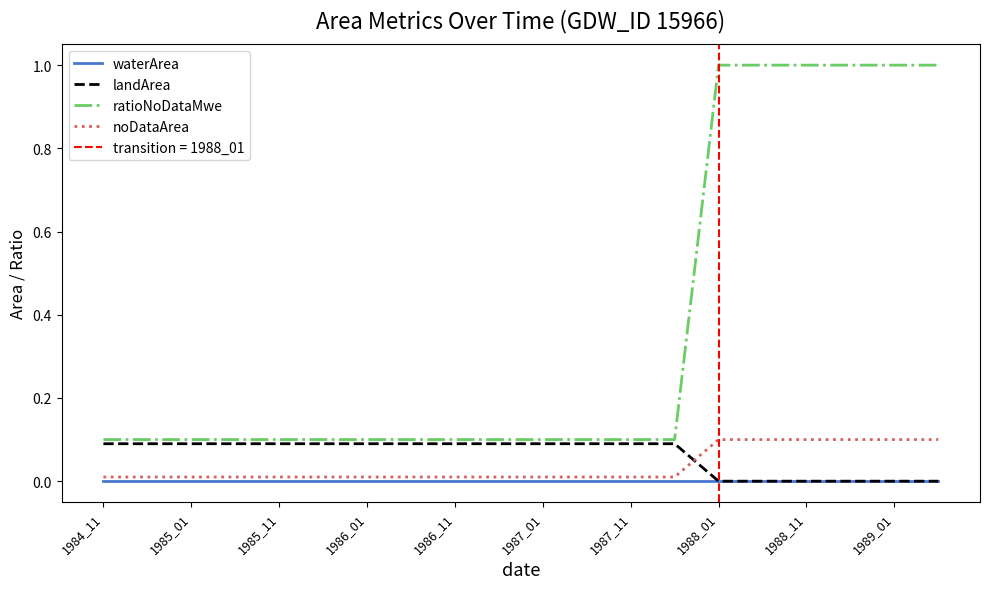

What is the value of the ratioNoDataMwe point at the 16th from the left?

1.0